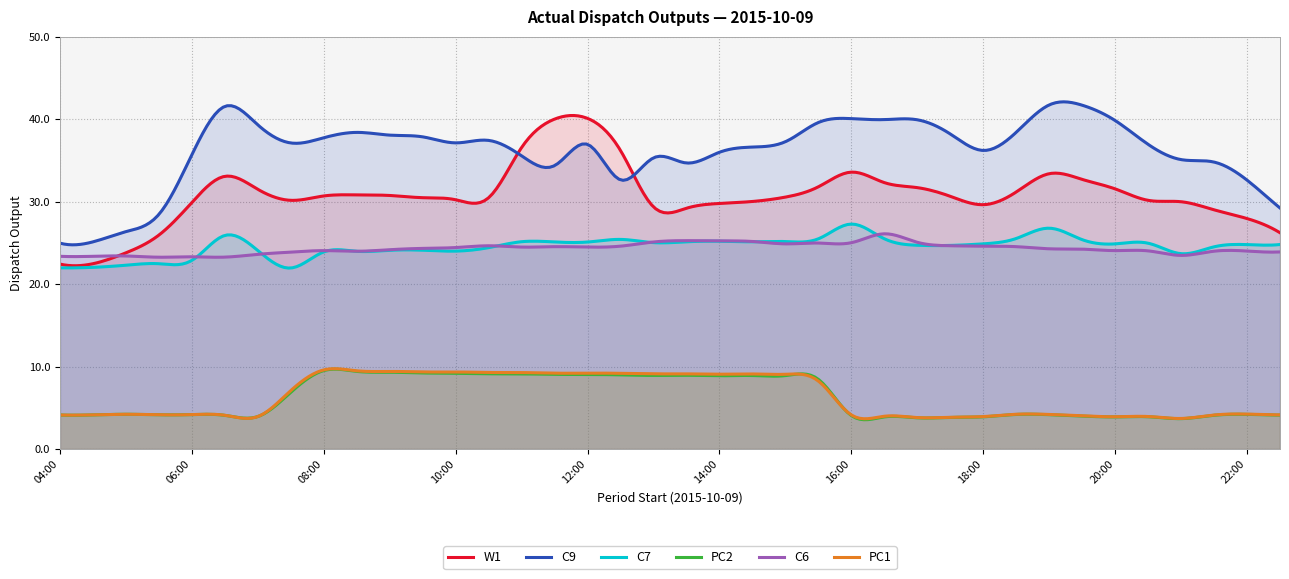

Where does the C6 series first go above 24?

08:00